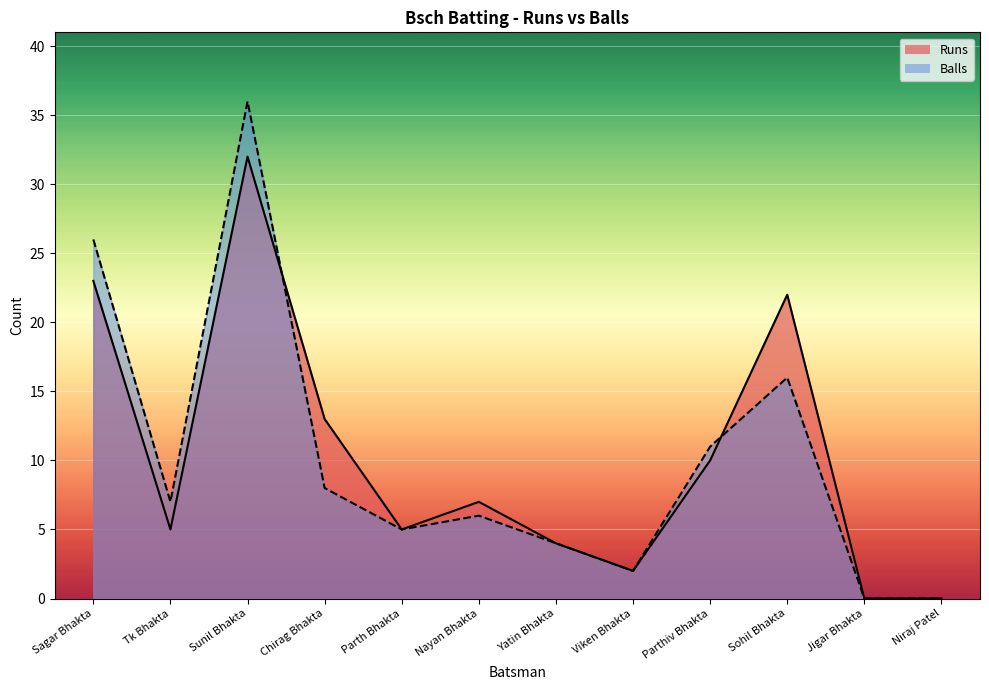

What is the difference between the second highest and minimum values in the Balls series?

26